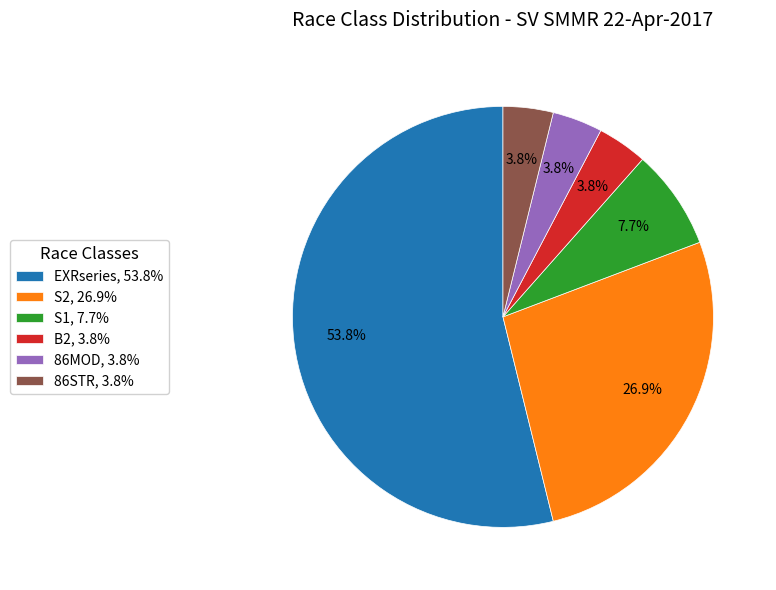

How much of the chart is everything except 86STR, 3.8%?

96.2%